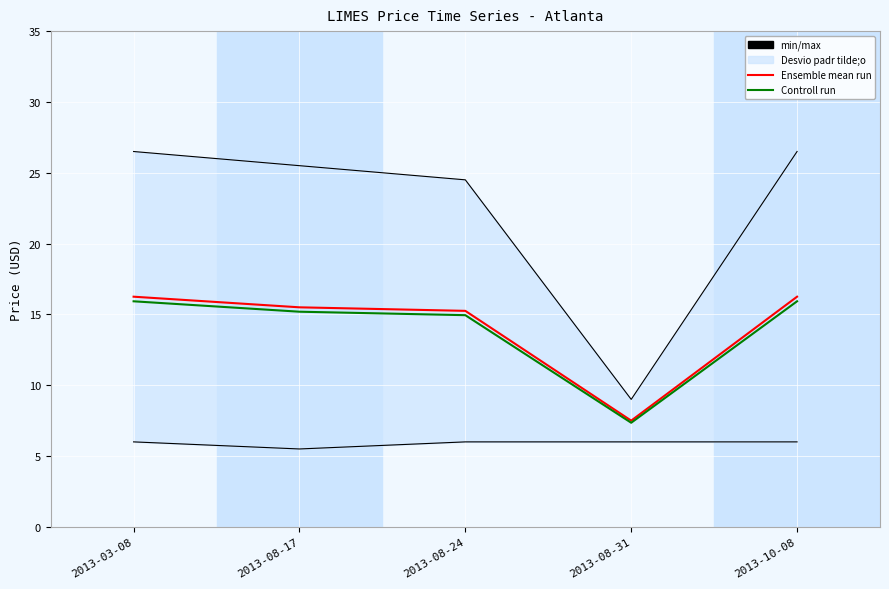

At 2013-10-08, list the series in order from largest to smallest.

Ensemble mean run, Controll run